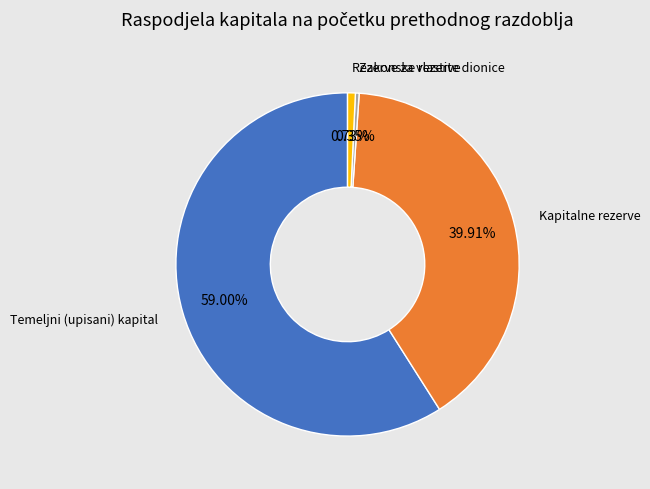

Is there a majority slice in this chart?

Yes